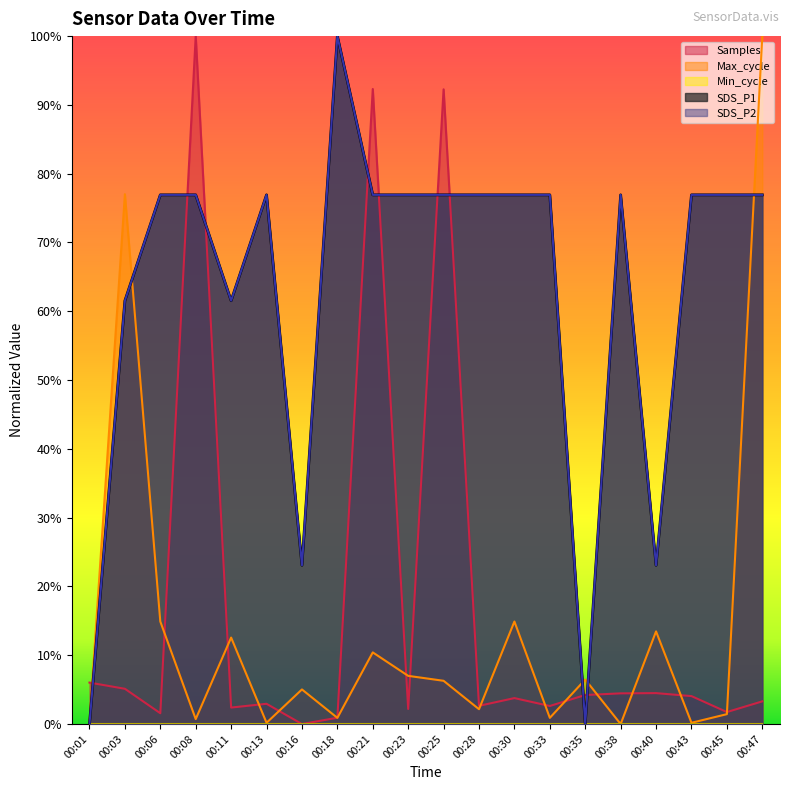

Rank the series by their maximum value, from highest to lowest.

SDS_P1, SDS_P2, Max_cycle, Samples